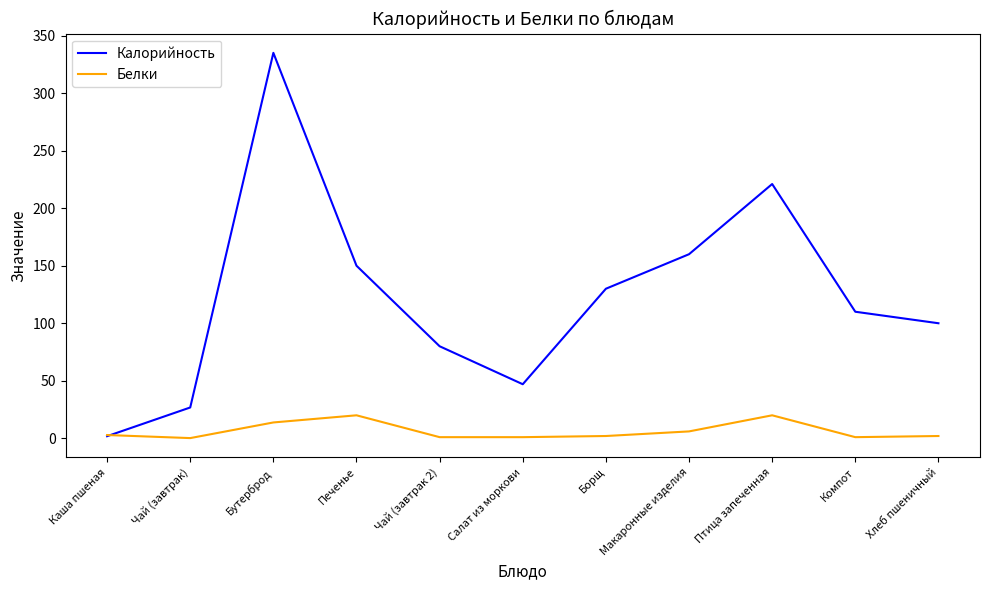

List the series in order of their overall mean, highest first.

Калорийность, Белки